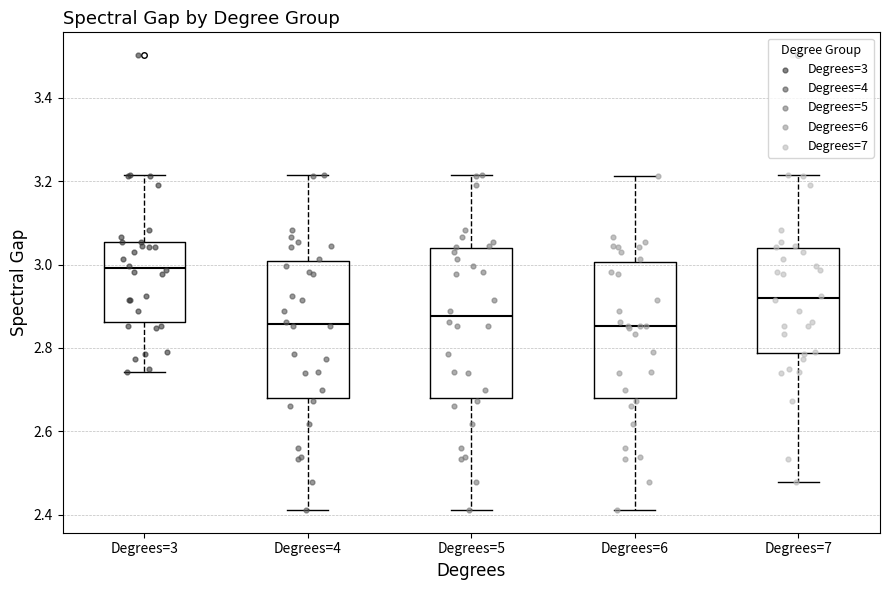

Reading left to right, transcribe this box plot: for each box, give where its median line is, the range the box spans, and where its two whiskers end, as read against the y-axis. The values are not printed on the chart, so give them approximately, as read against the axis.

Degrees=3: median 3.00, box 2.86 to 3.06, whiskers 2.74 to 3.22
Degrees=4: median 2.86, box 2.68 to 3.00, whiskers 2.42 to 3.22
Degrees=5: median 2.88, box 2.68 to 3.04, whiskers 2.42 to 3.22
Degrees=6: median 2.86, box 2.68 to 3.00, whiskers 2.42 to 3.22
Degrees=7: median 2.92, box 2.78 to 3.04, whiskers 2.48 to 3.22